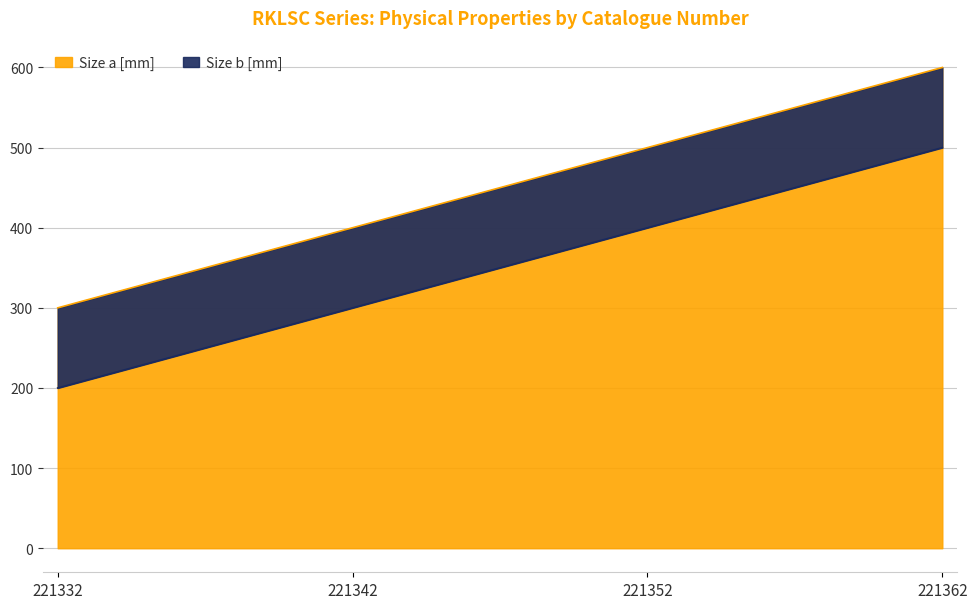

List the labels in order of Size a [mm] value, largest first.

221362, 221352, 221342, 221332